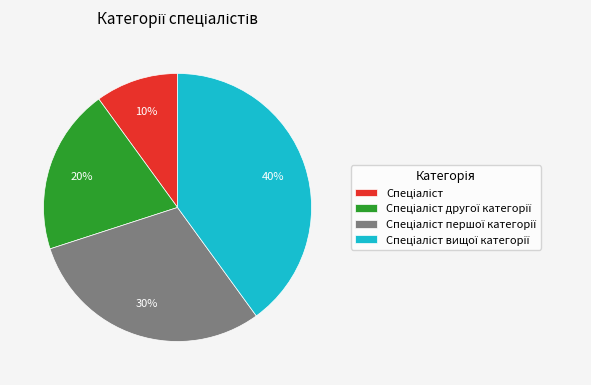

To the nearest percent, what is the difference between the largest and smallest slice percentages?

30%